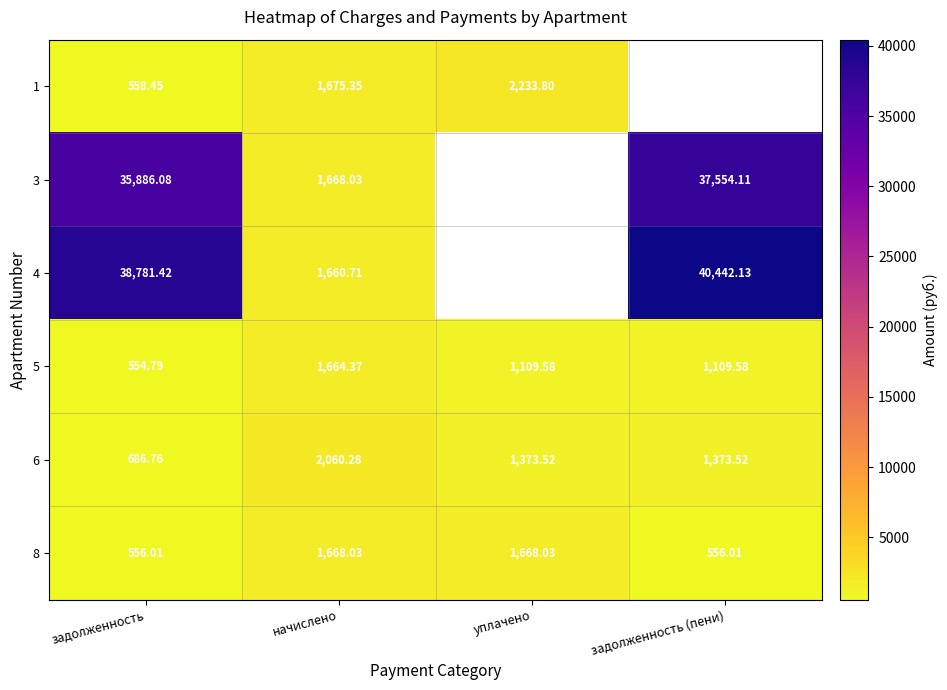

Is the value of 8 at задолженность greater than the value of 3 at задолженность?

No